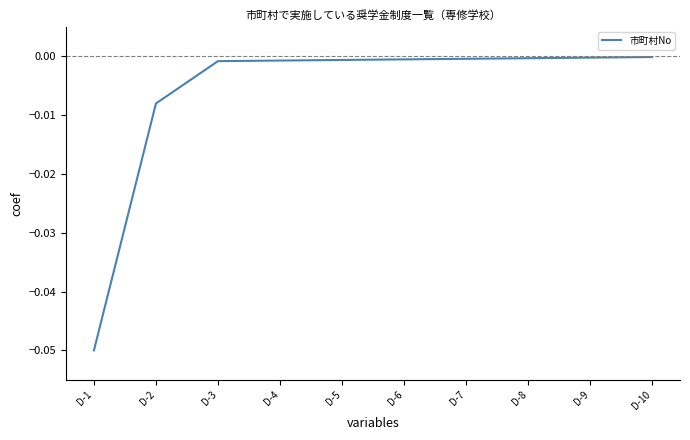

The value at D-1 is -0.0. True or false?

False